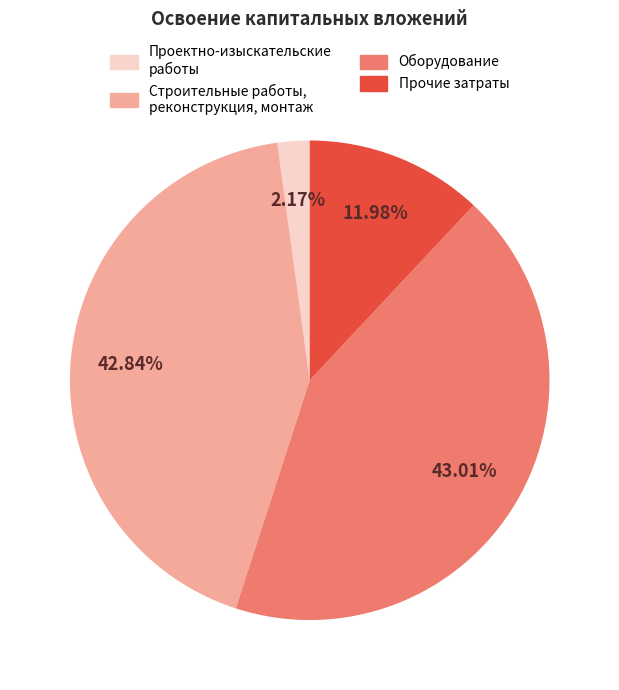

Does any single category account for the majority?

No